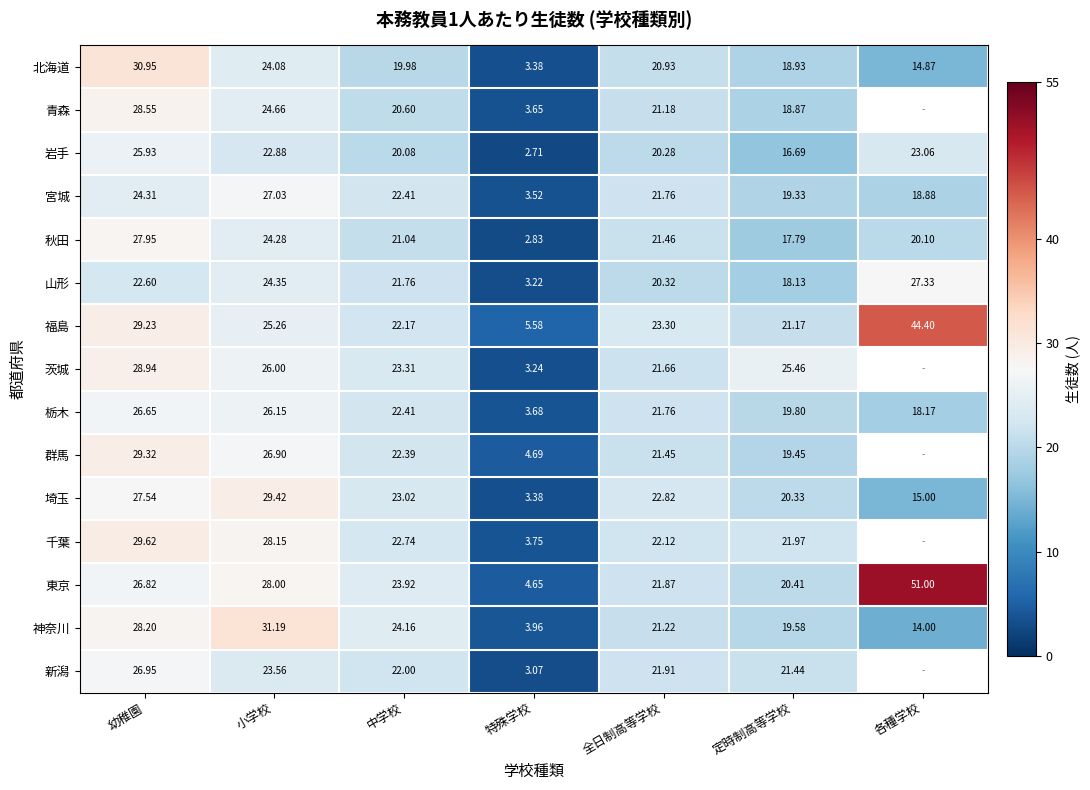

What is the minimum value shown in the chart?

2.7